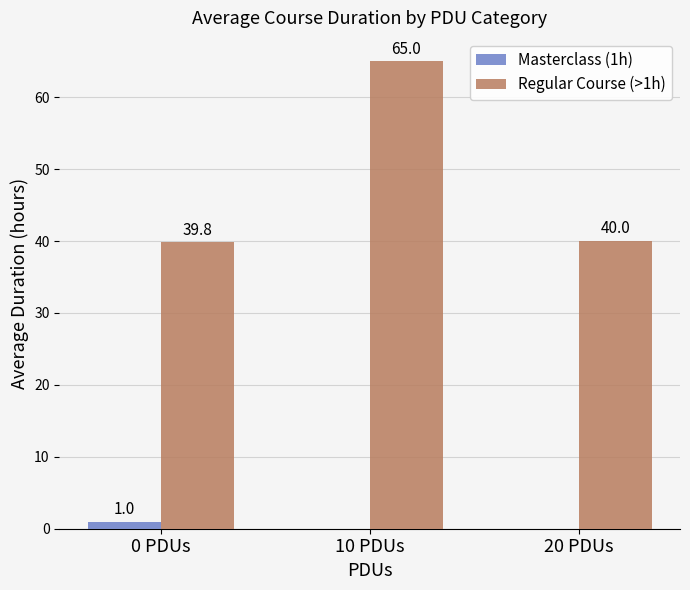

How many distinct data groups are displayed?

2